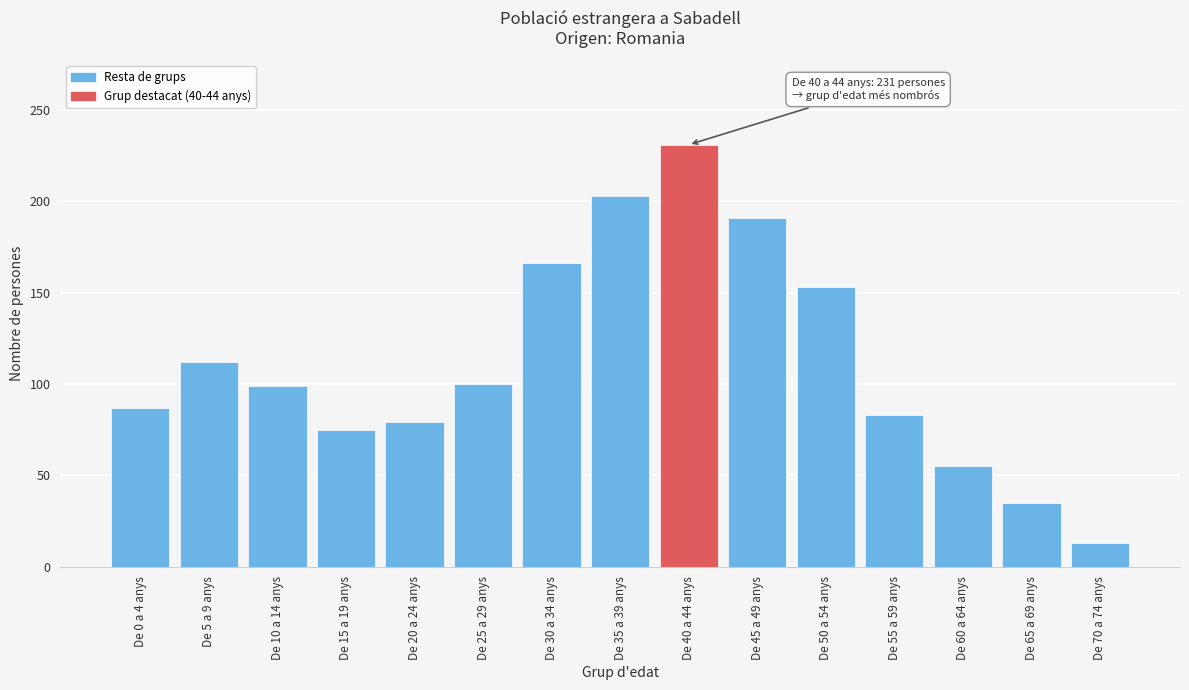

What is the maximum value shown in the chart?

231